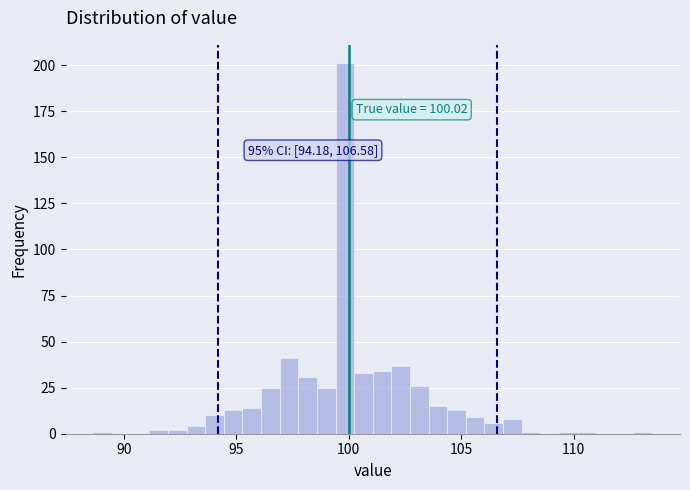

Around what value on the x-axis is the tallest bar? Give the approximate position of its centre, as read against the axis.

100.0